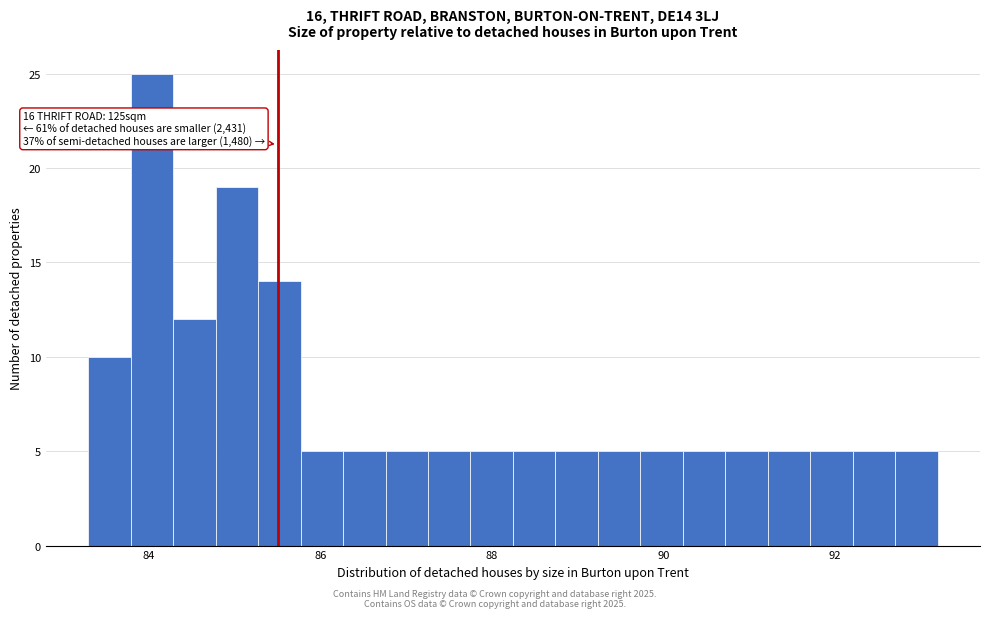

Read against the x-axis, roughly where is the centre of the tallest bar?

84.0